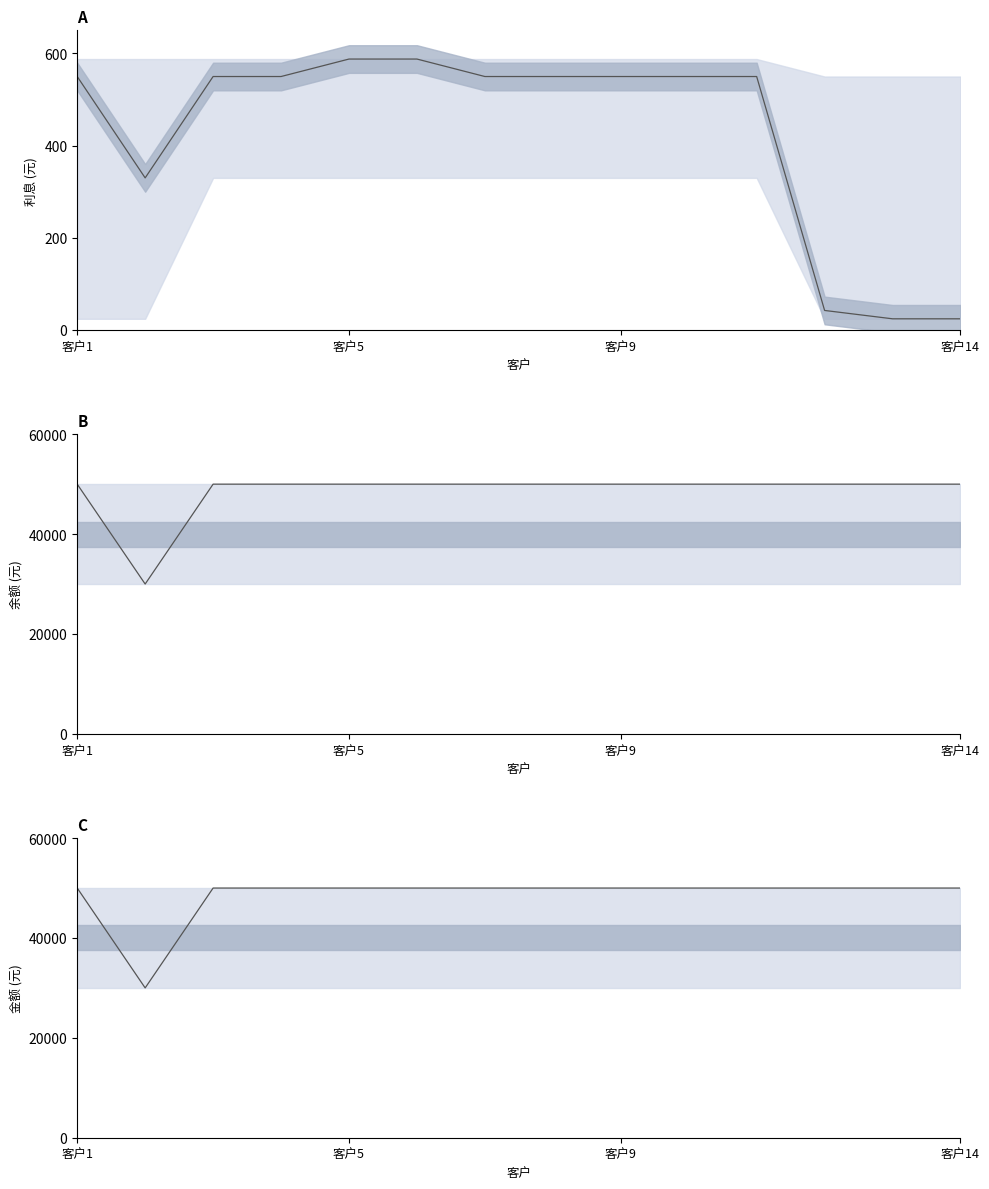

What is the spread (max minus min) of values at 12?

49975.8